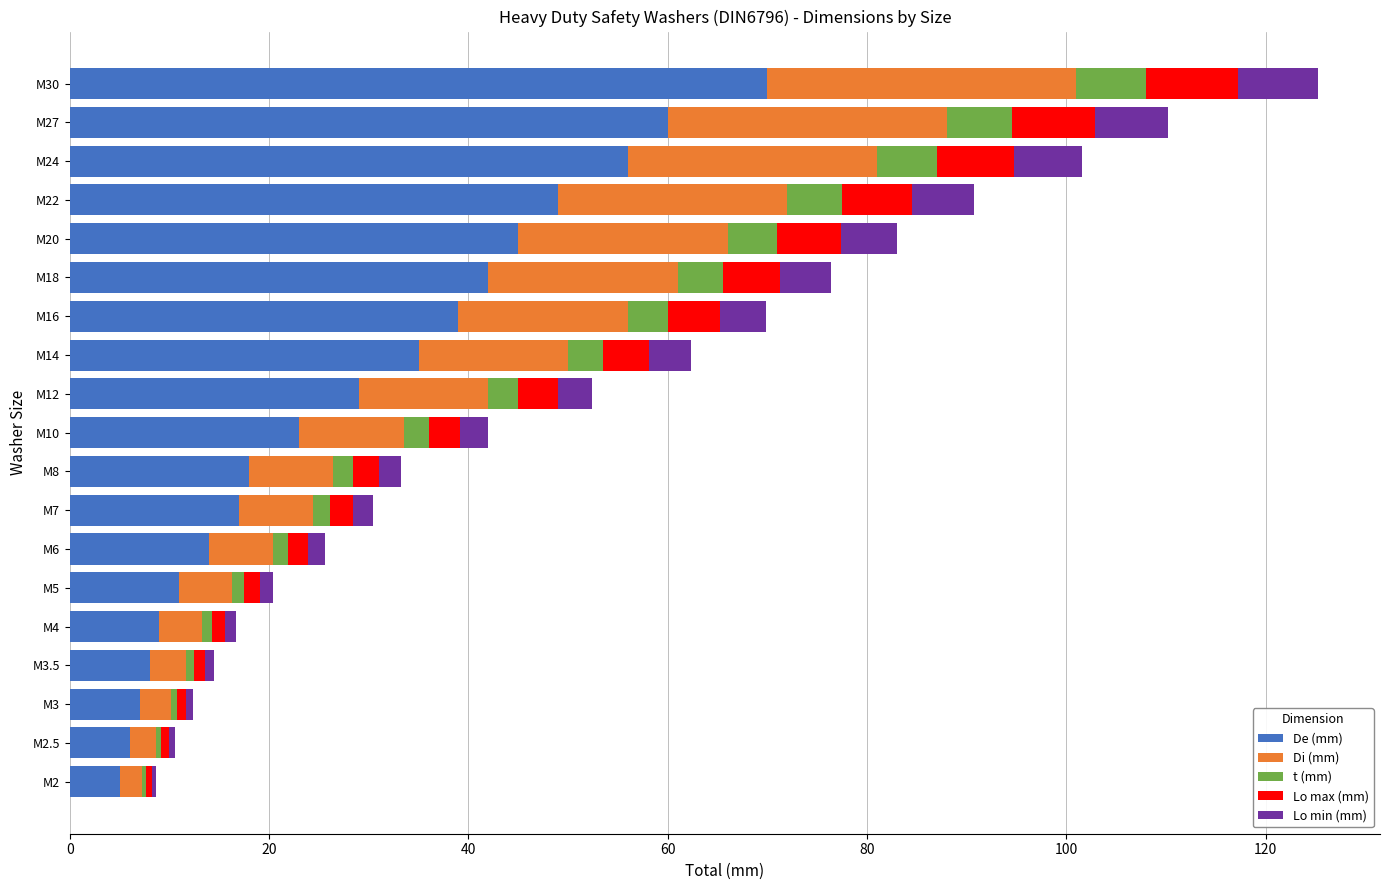

Which category has the highest value in the De (mm) series?

M30